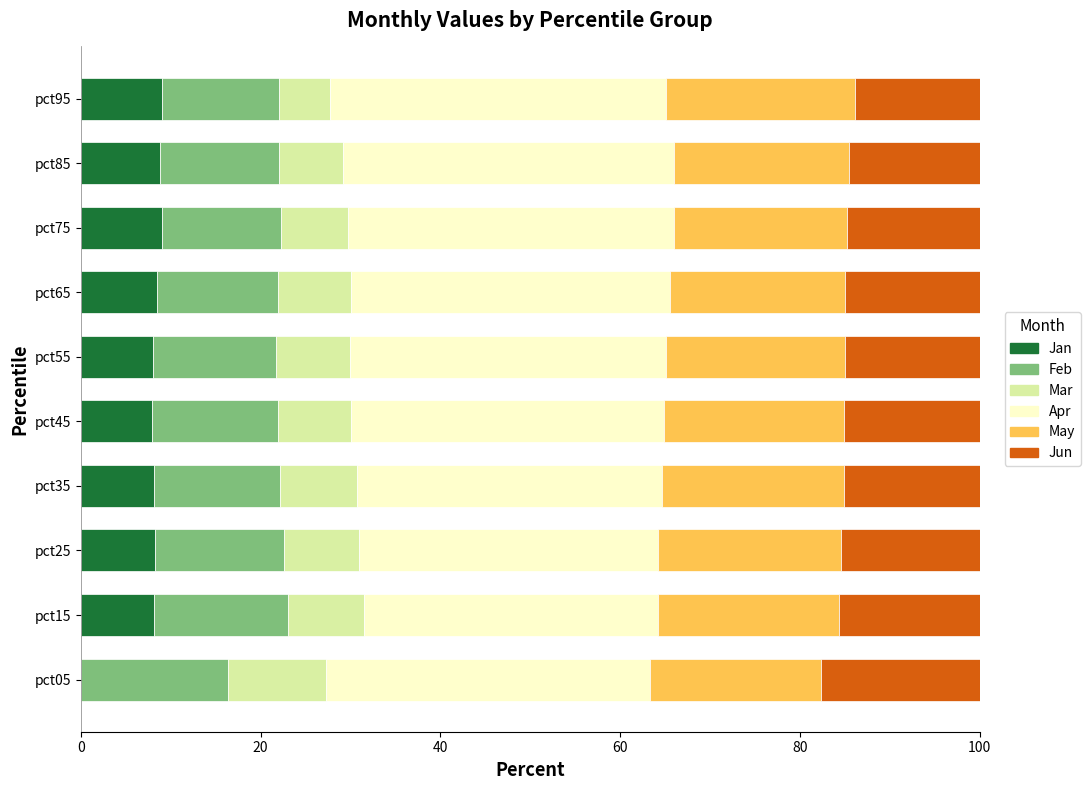

What is the total value across all series at pct85?

100.0